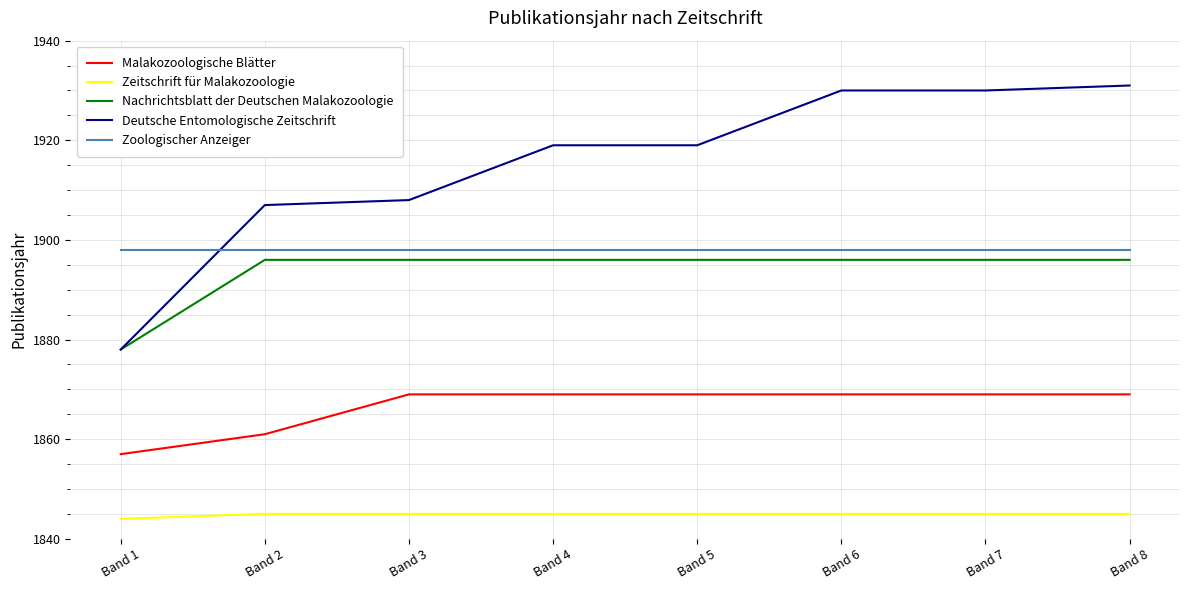

True or false: Zoologischer Anzeiger and Zeitschrift für Malakozoologie intersect in this chart.

False